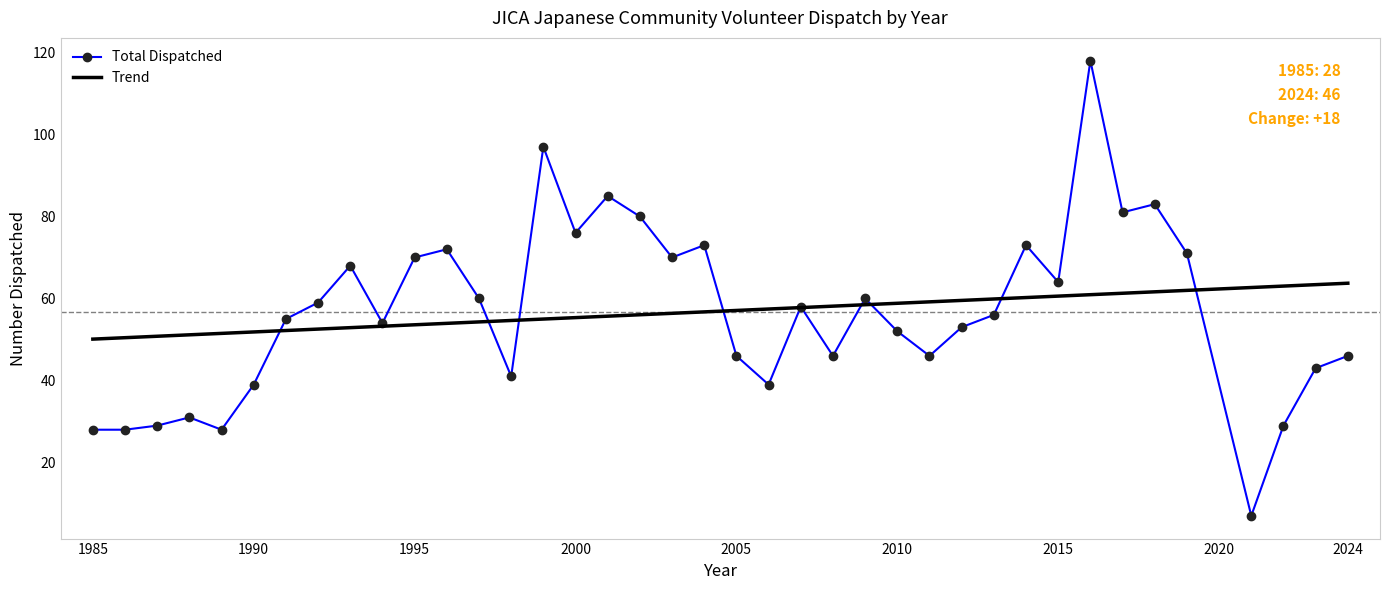

How many interior local valleys (lower than both neighbors) does the data have?

11